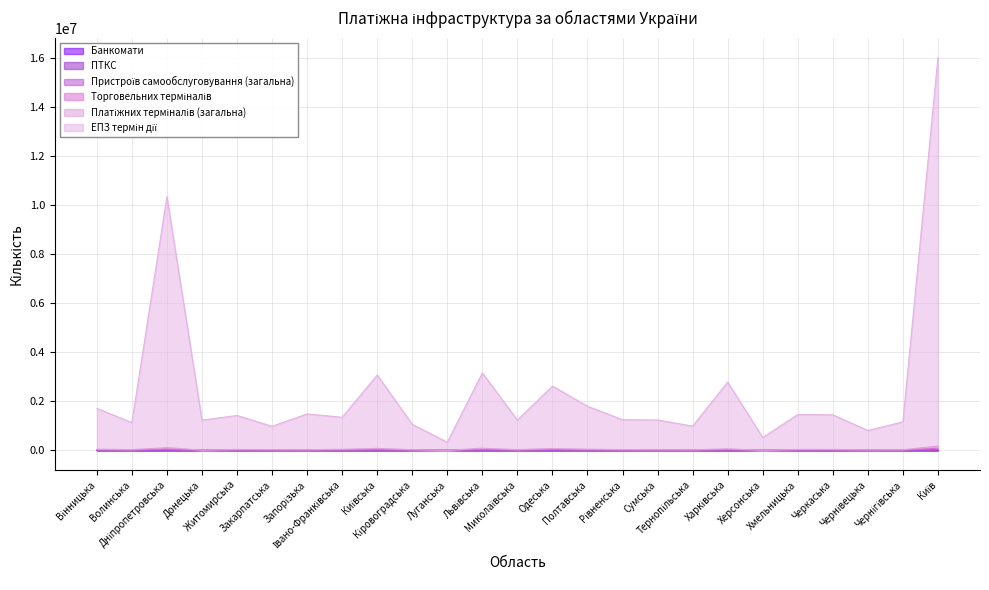

Is it true that ЕПЗ термін дії equals 2026055 at Запорізька?

False